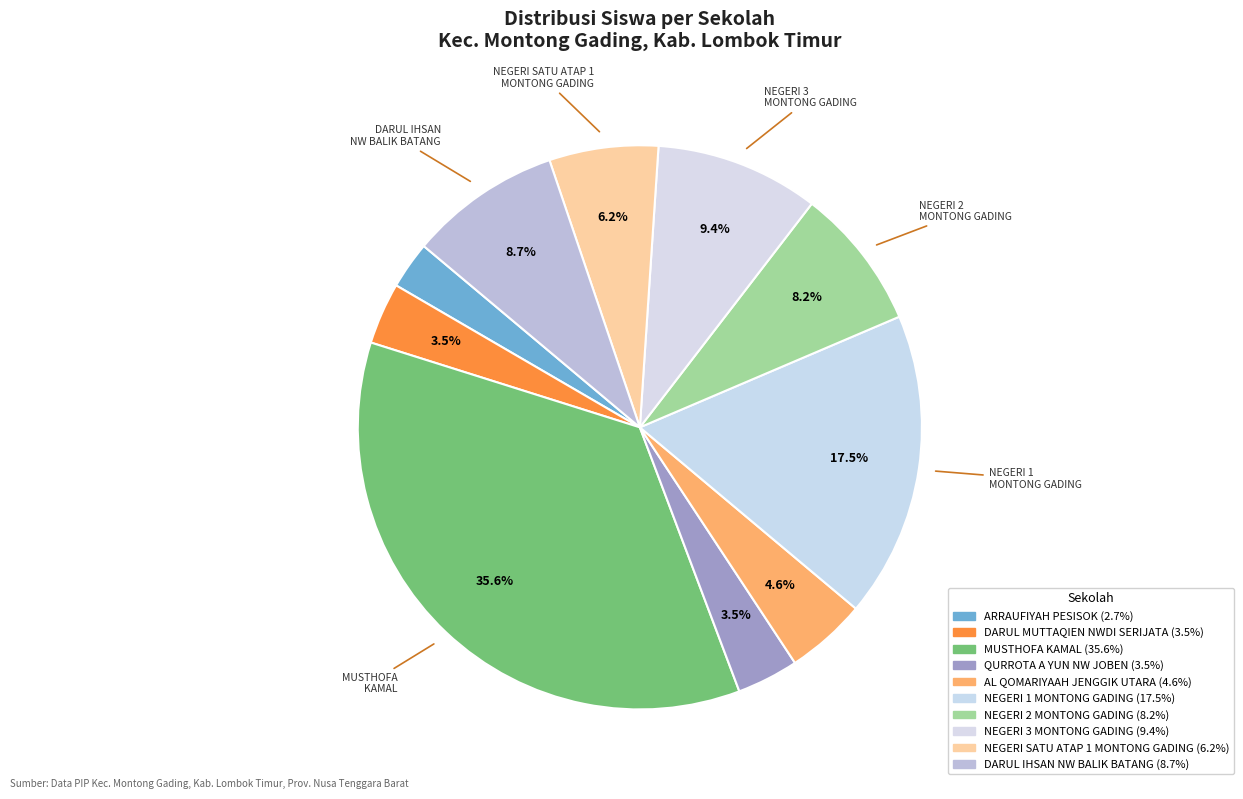

How many slices are in this pie chart?

10